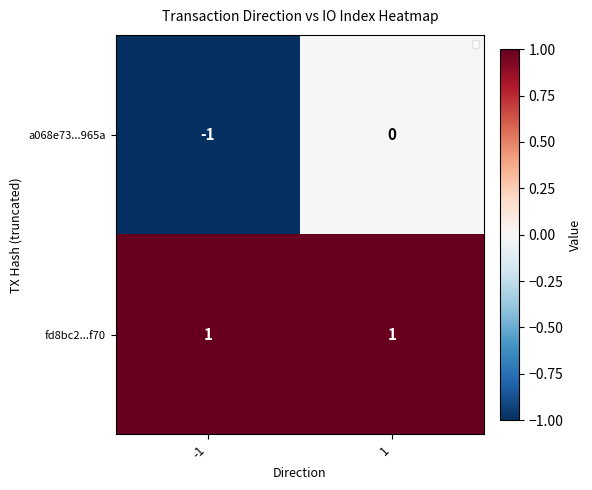

How many negative values does the a068e73...965a series have?

1